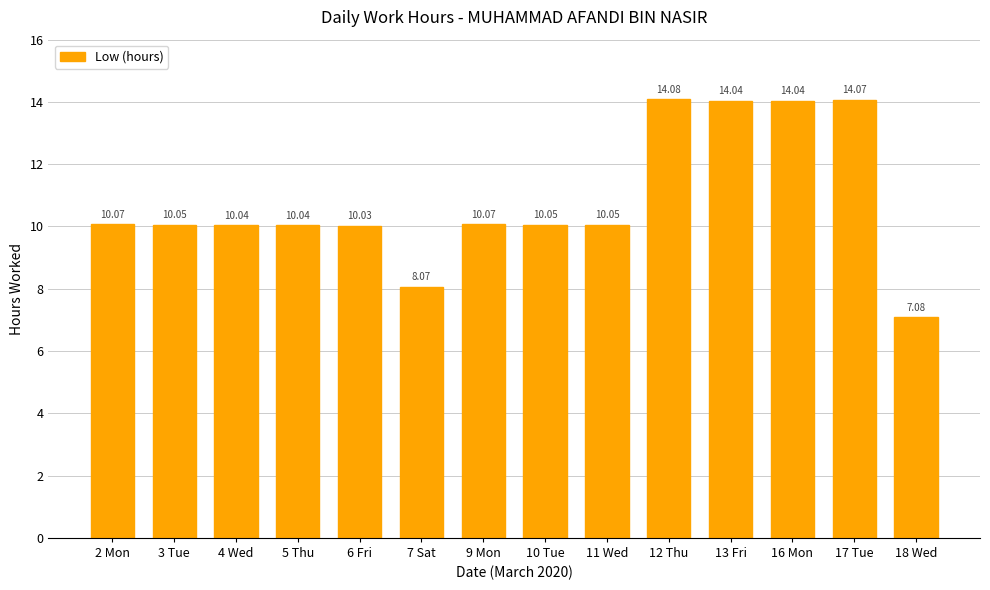

What is the average value?

10.8